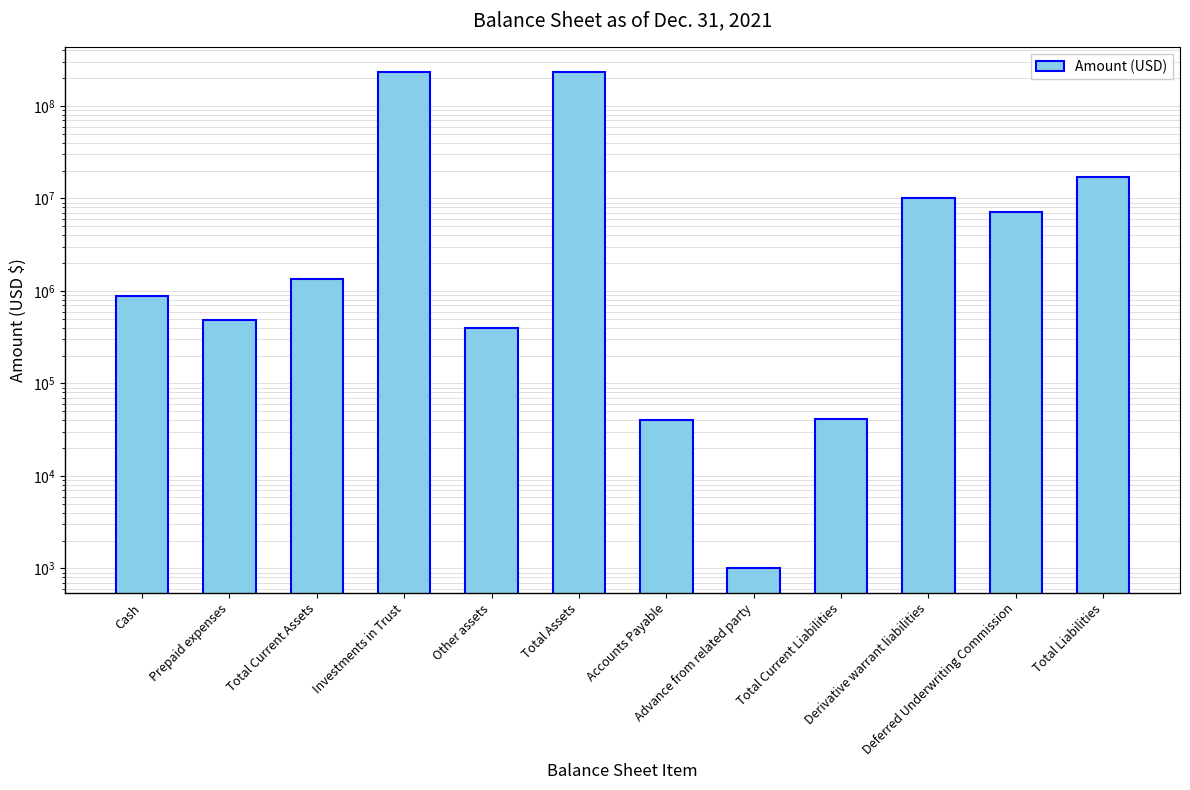

Rank the categories by value from lowest to highest.

Advance from related party, Accounts Payable, Total Current Liabilities, Other assets, Prepaid expenses, Cash, Total Current Assets, Deferred Underwriting Commission, Derivative warrant liabilities, Total Liabilities, Investments in Trust, Total Assets